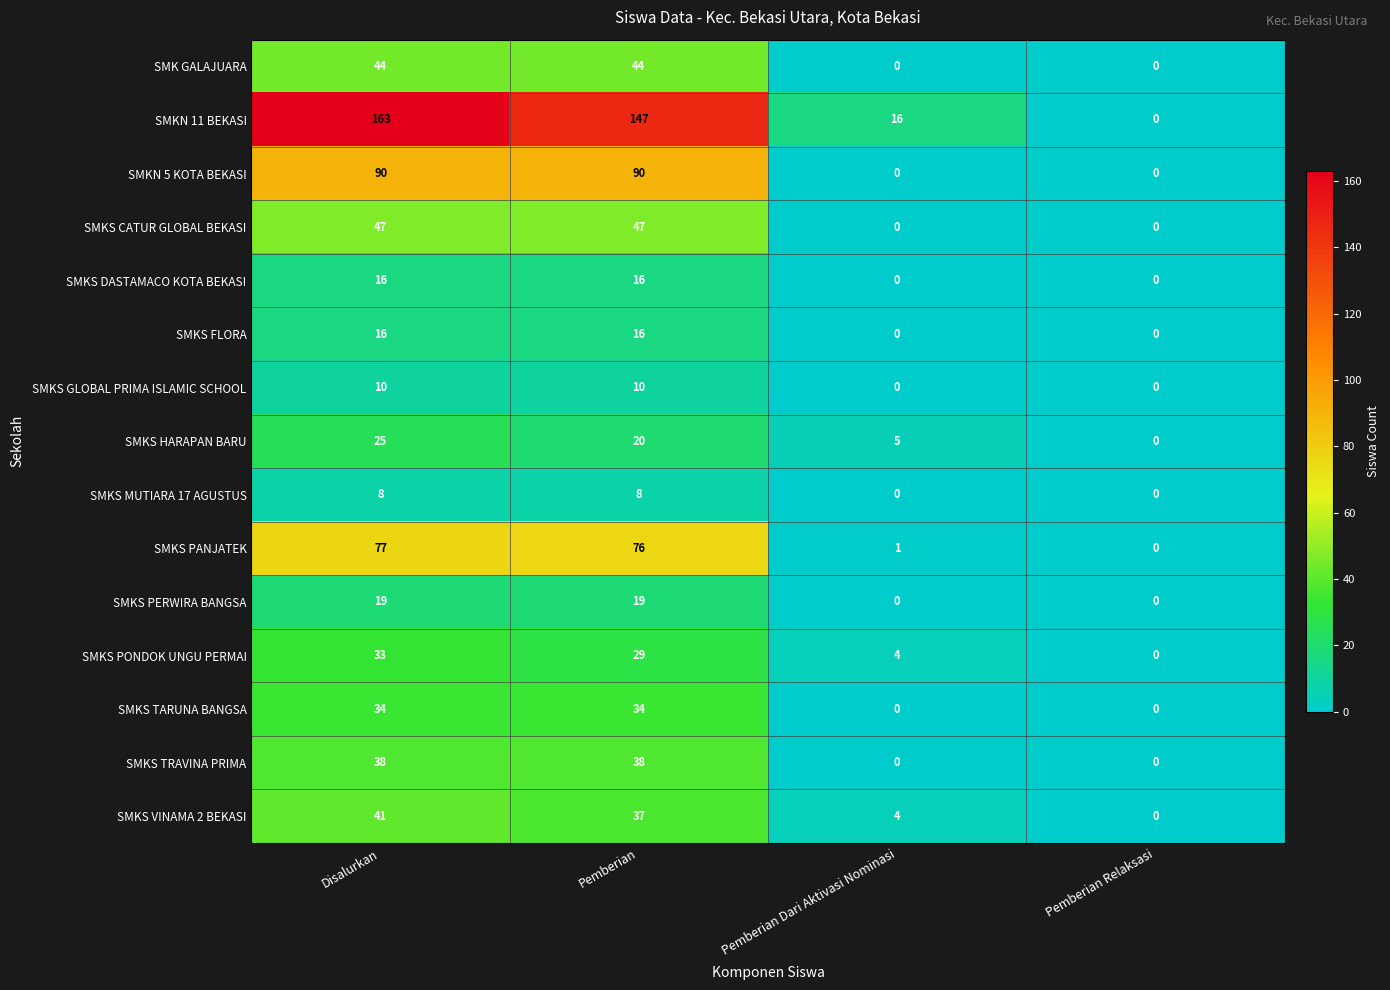

Which series has the largest range (max minus min)?

SMKN 11 BEKASI